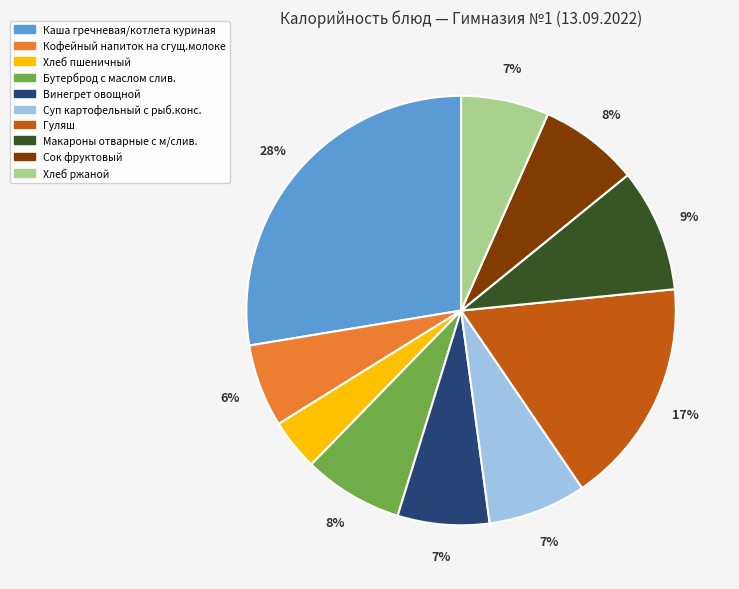

Does any single category account for the majority?

No